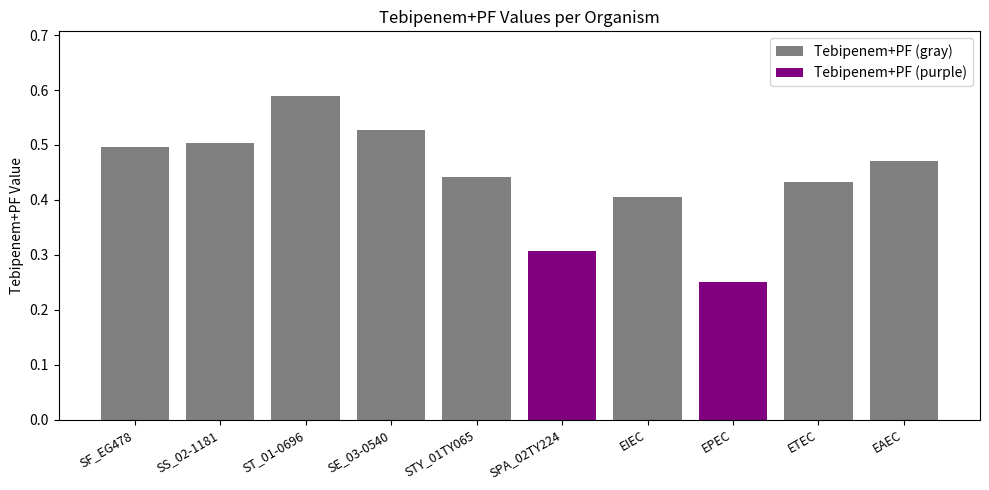

List the labels in order of value, largest first.

ST_01-0696, SE_03-0540, SS_02-1181, SF_EG478, EAEC, STY_01TY065, ETEC, EIEC, SPA_02TY224, EPEC